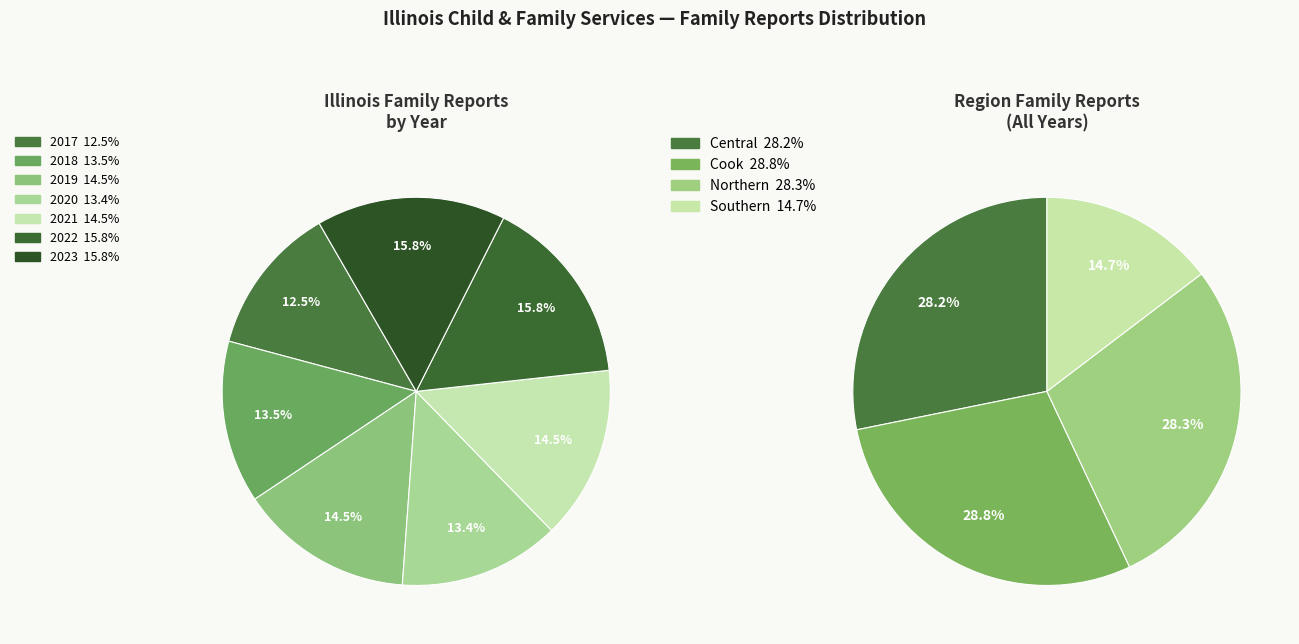

Which category has the smallest portion of the pie?

2017